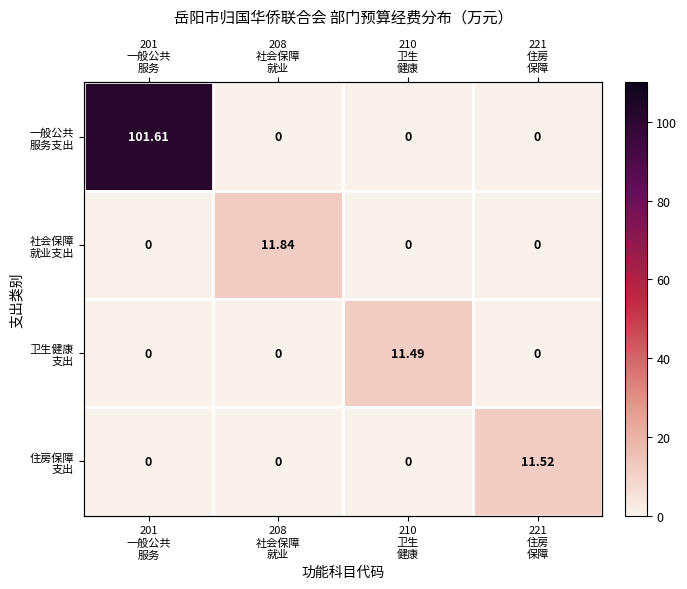

List the series in order of their peak value, lowest first.

卫生健康 支出, 住房保障 支出, 社会保障 就业支出, 一般公共 服务支出